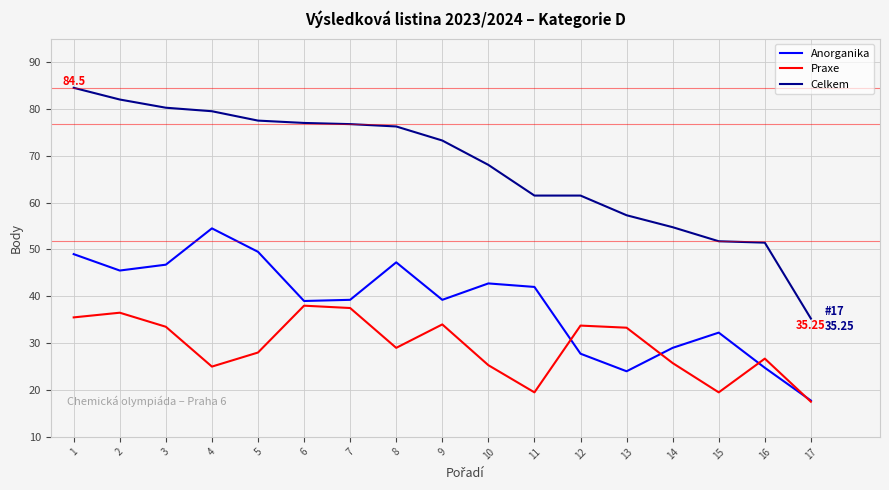

Which series changed the most between 5 and 12?

Anorganika